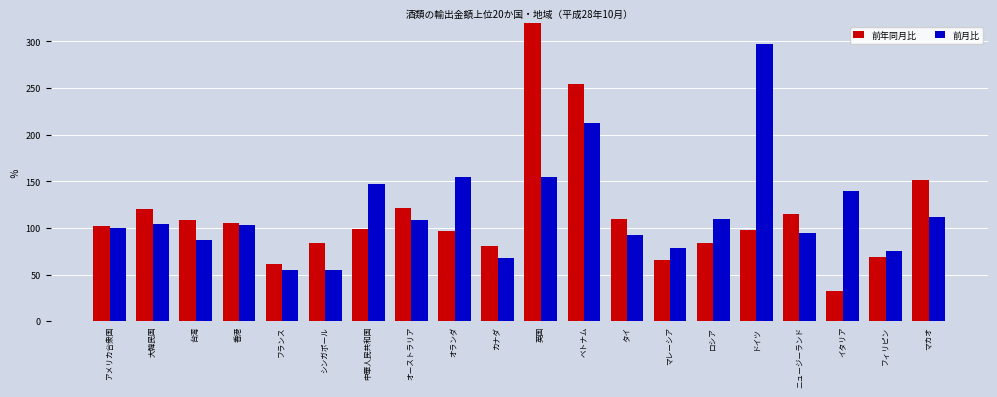

List the series in order of their overall mean, lowest first.

前年同月比, 前月比